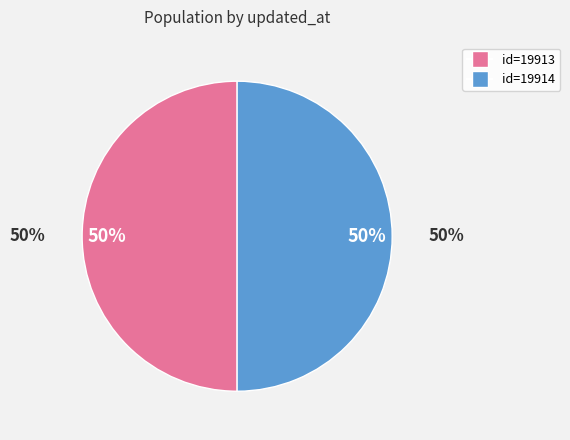

How many slices are in this pie chart?

2